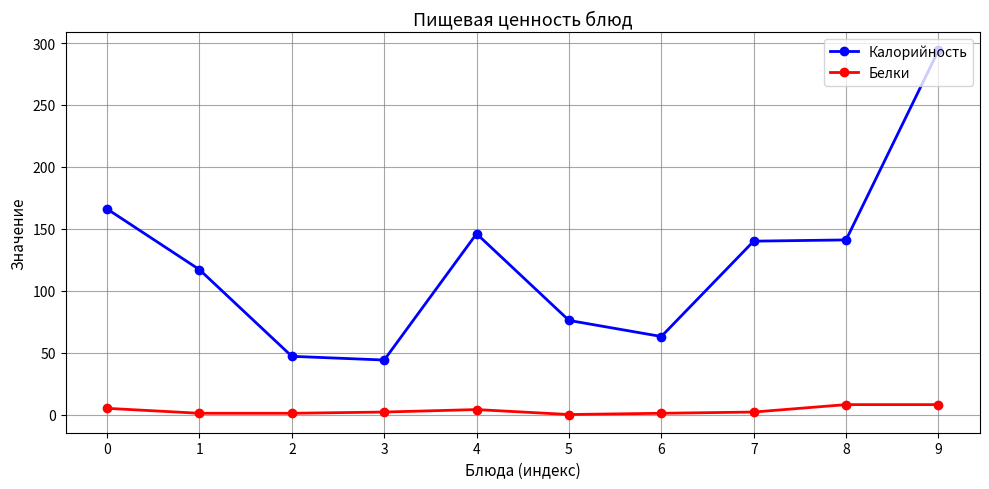

What are all the series names shown in the legend?

Калорийность, Белки